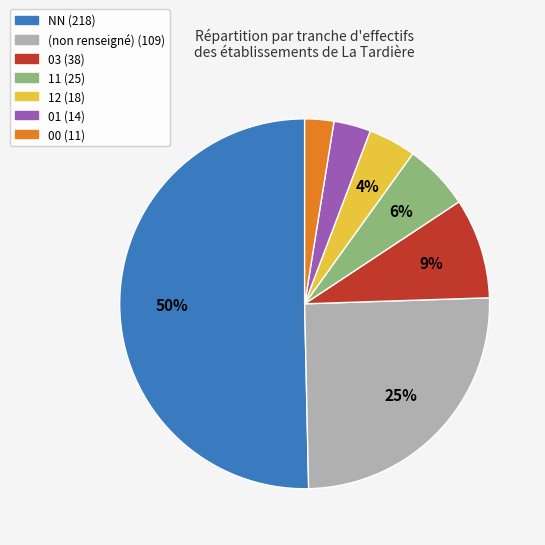

To the nearest percent, what is the average slice percentage?

14%